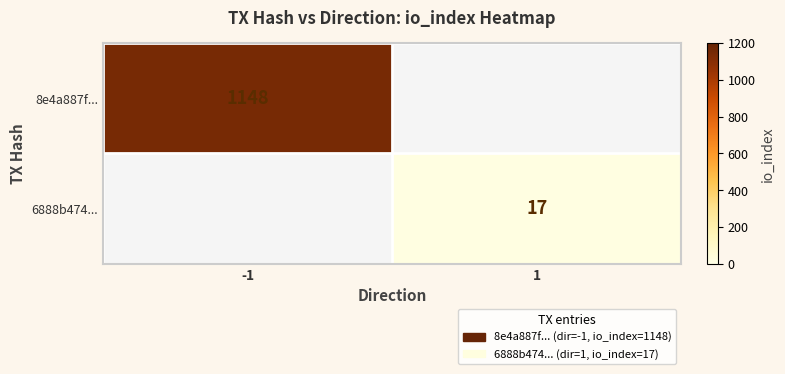

Is it true that 8e4a887f... equals 1910 at -1?

False